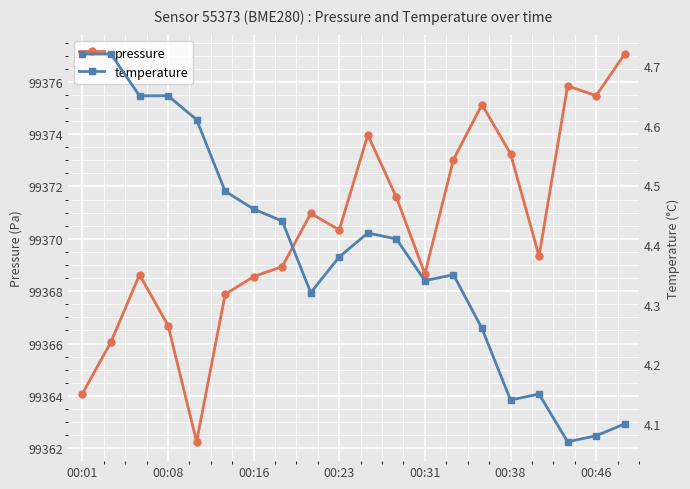

True or false: pressure has more than 1 points higher than both neighbors.

True